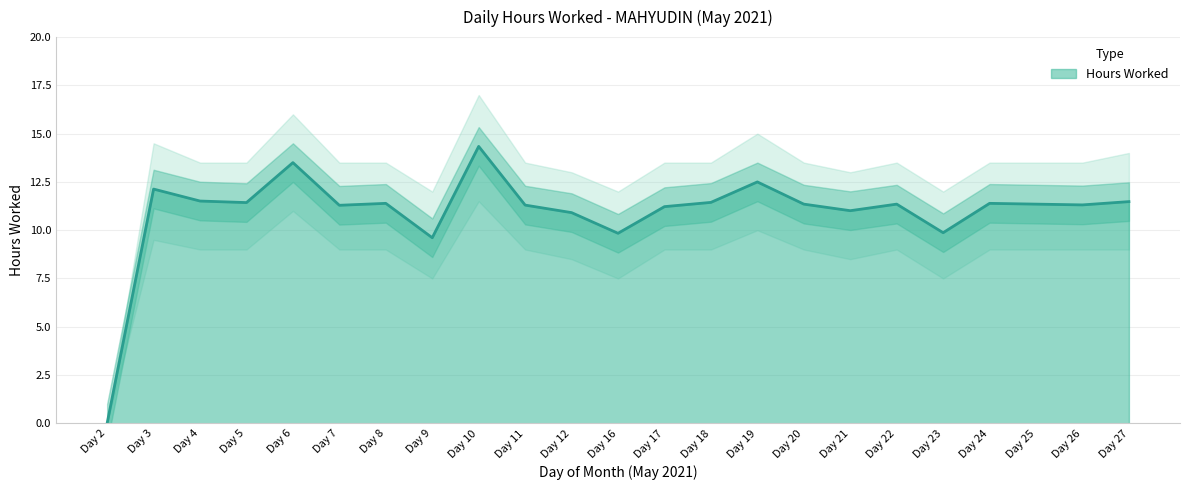

Is it true that Hours Worked equals 4.7 at Day 27?

False